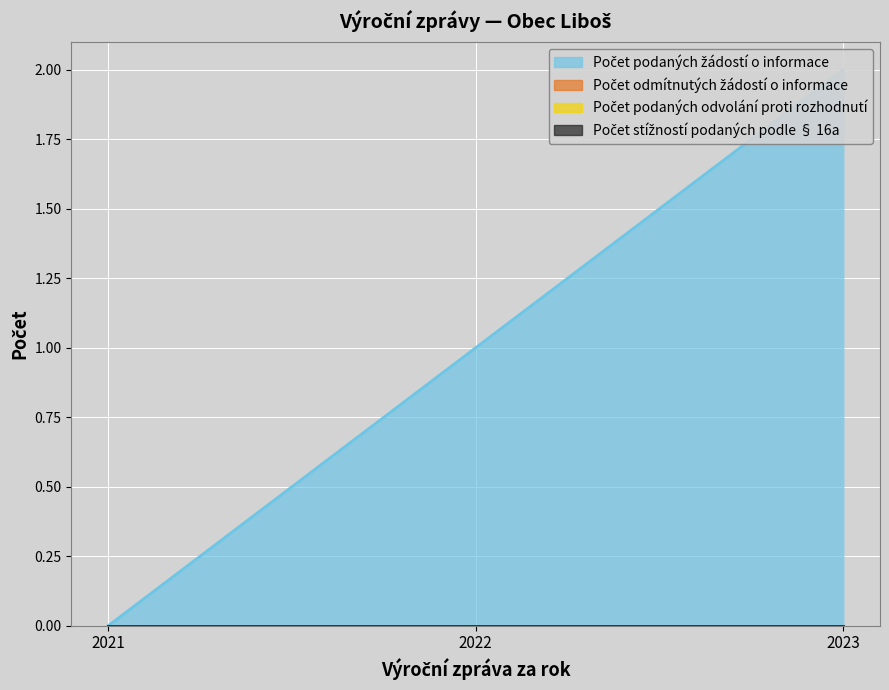

The value of Počet podaných odvolání proti rozhodnutí at 2023 is 0. True or false?

True